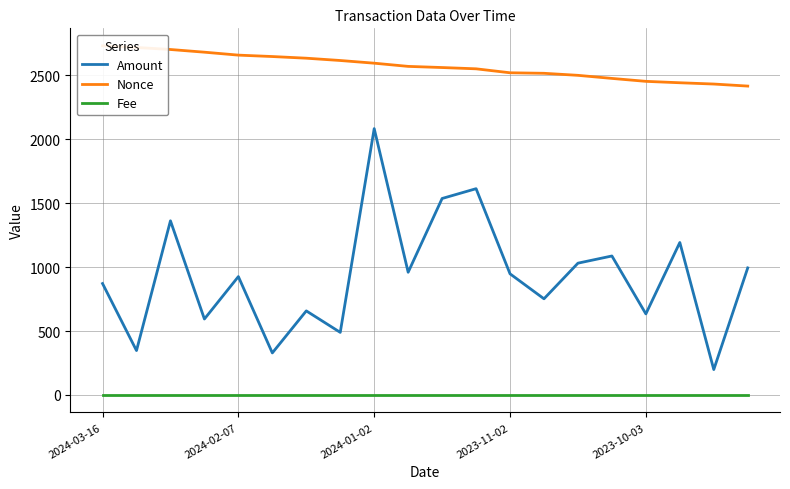

Which label corresponds to the largest value in the chart?

2024-03-16